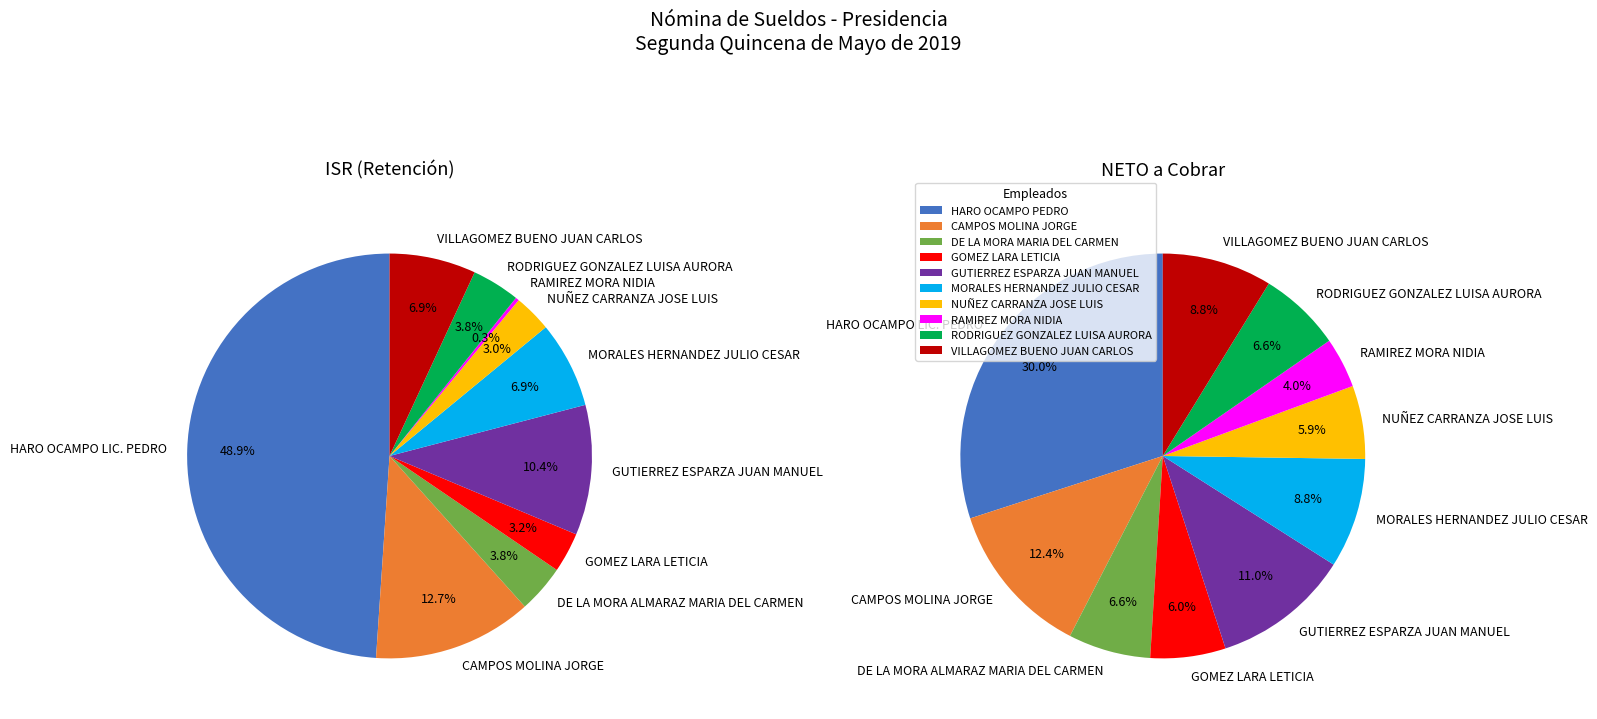

To the nearest percent, what is the combined percentage of RODRIGUEZ GONZALEZ LUISA AURORA and CAMPOS MOLINA JORGE?

17%